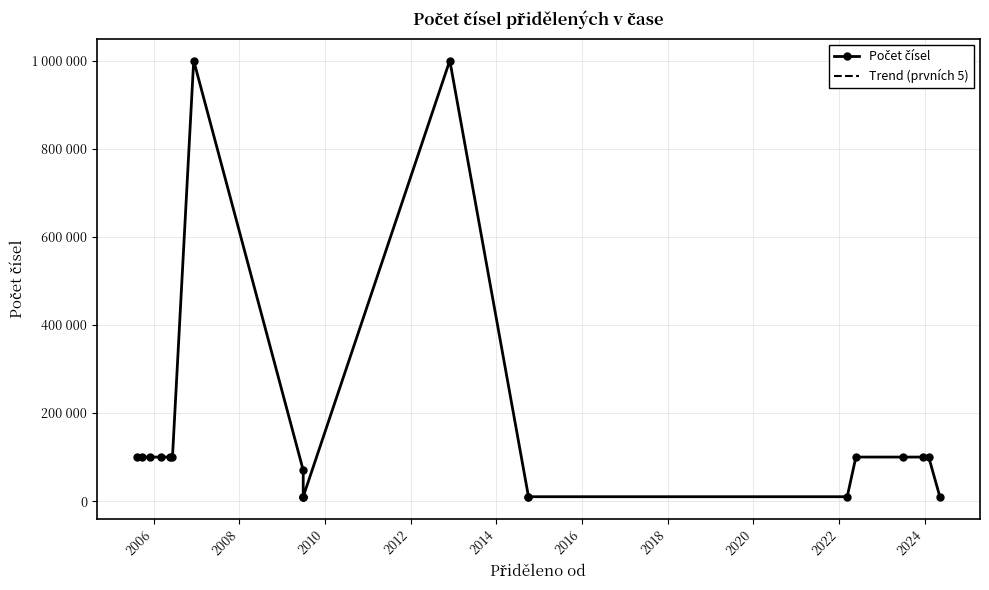

Between 2009-06-29 and 2014-10-02, which is larger?

2009-06-29